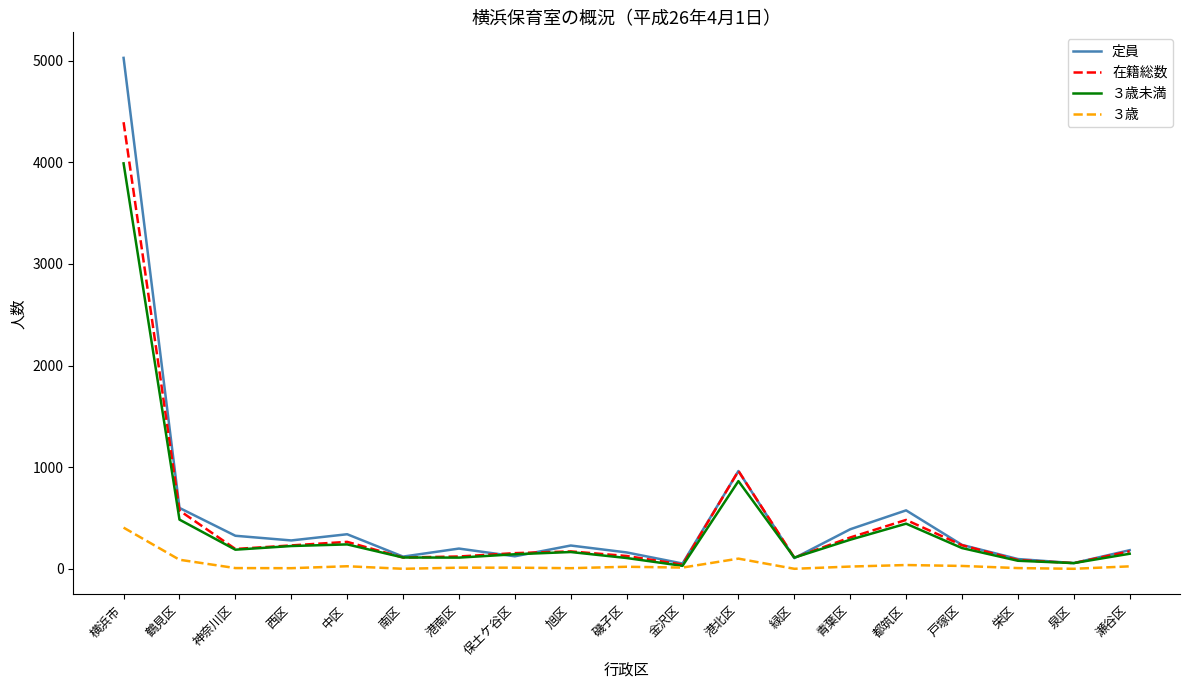

What is the sum of the 定員 values at 西区 and 神奈川区?

604